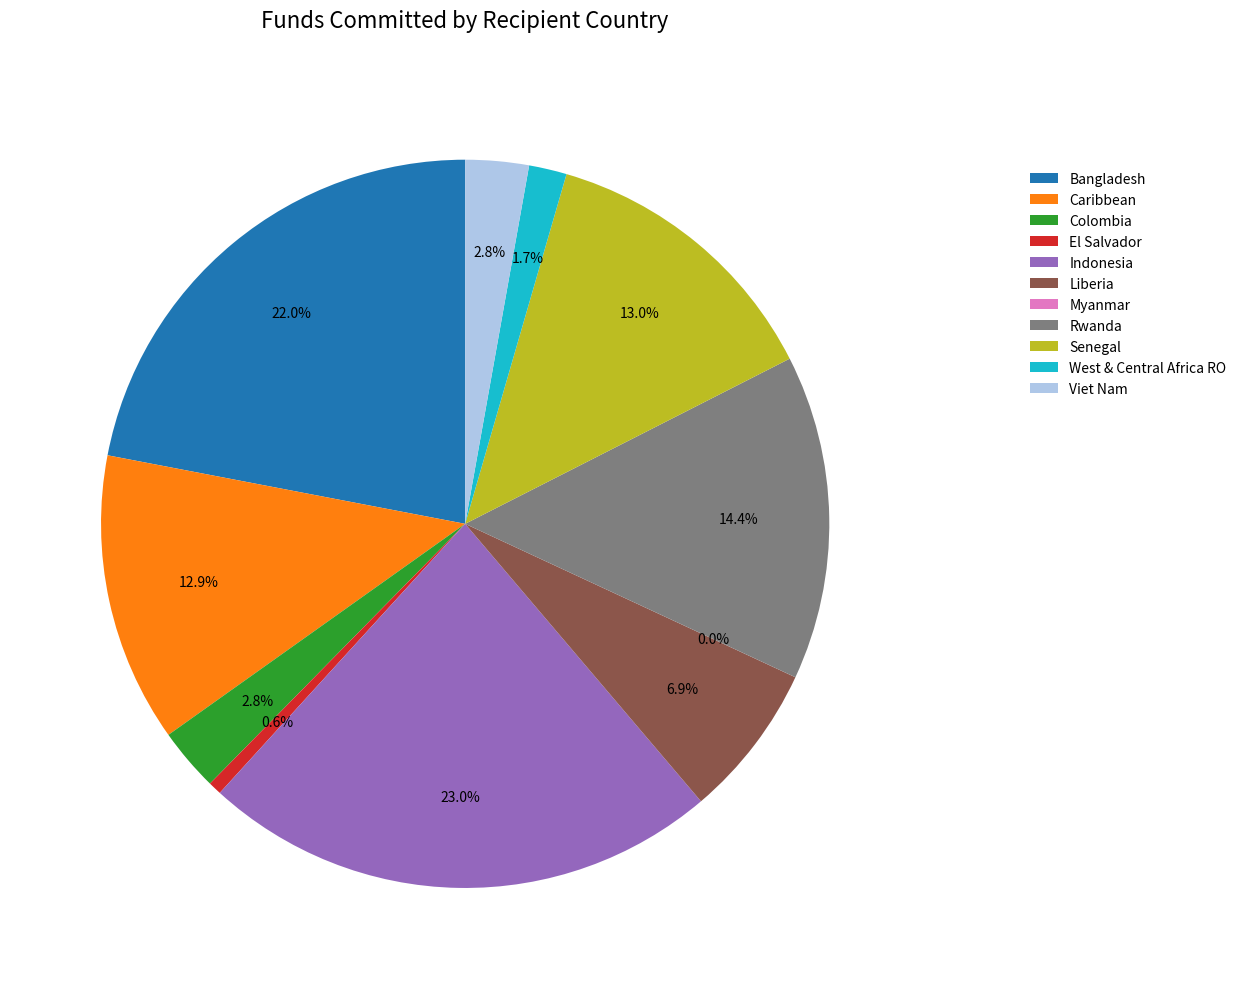

True or false: Liberia accounts for 7% of the total.

True